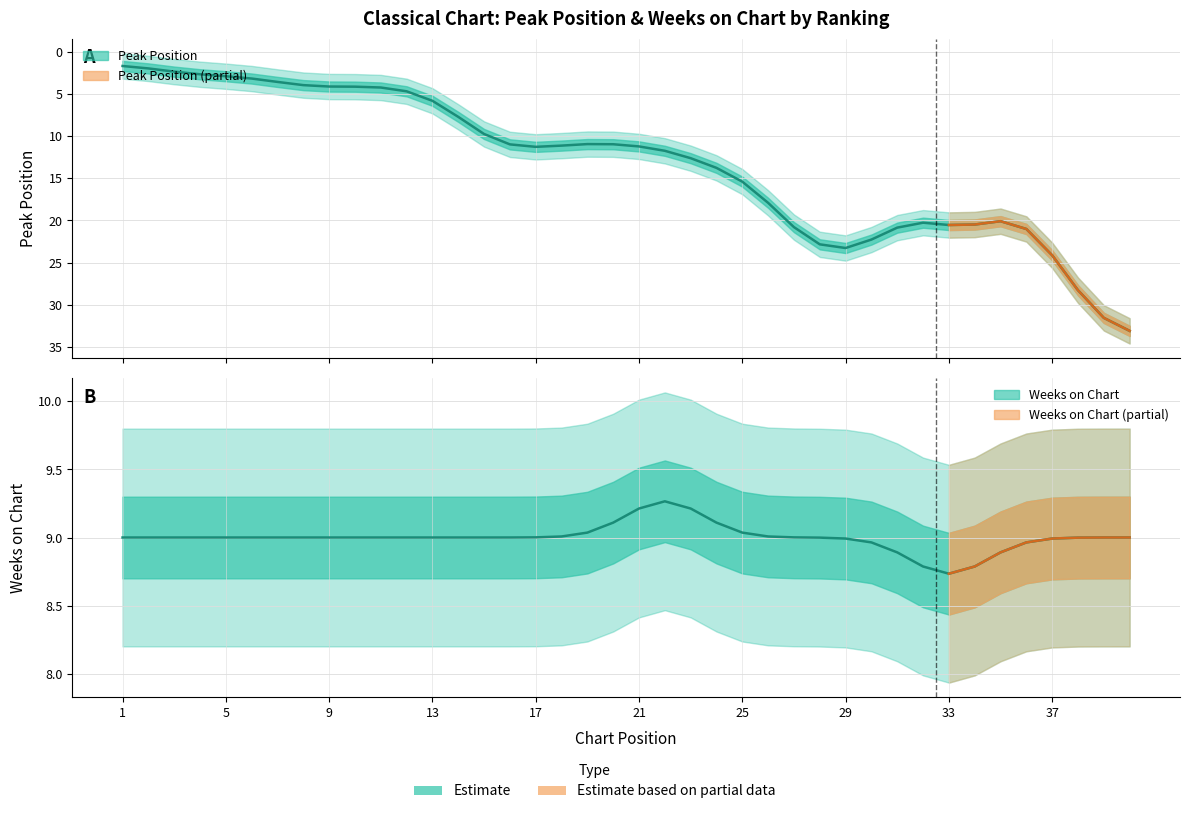

How many data points does each series have?

40